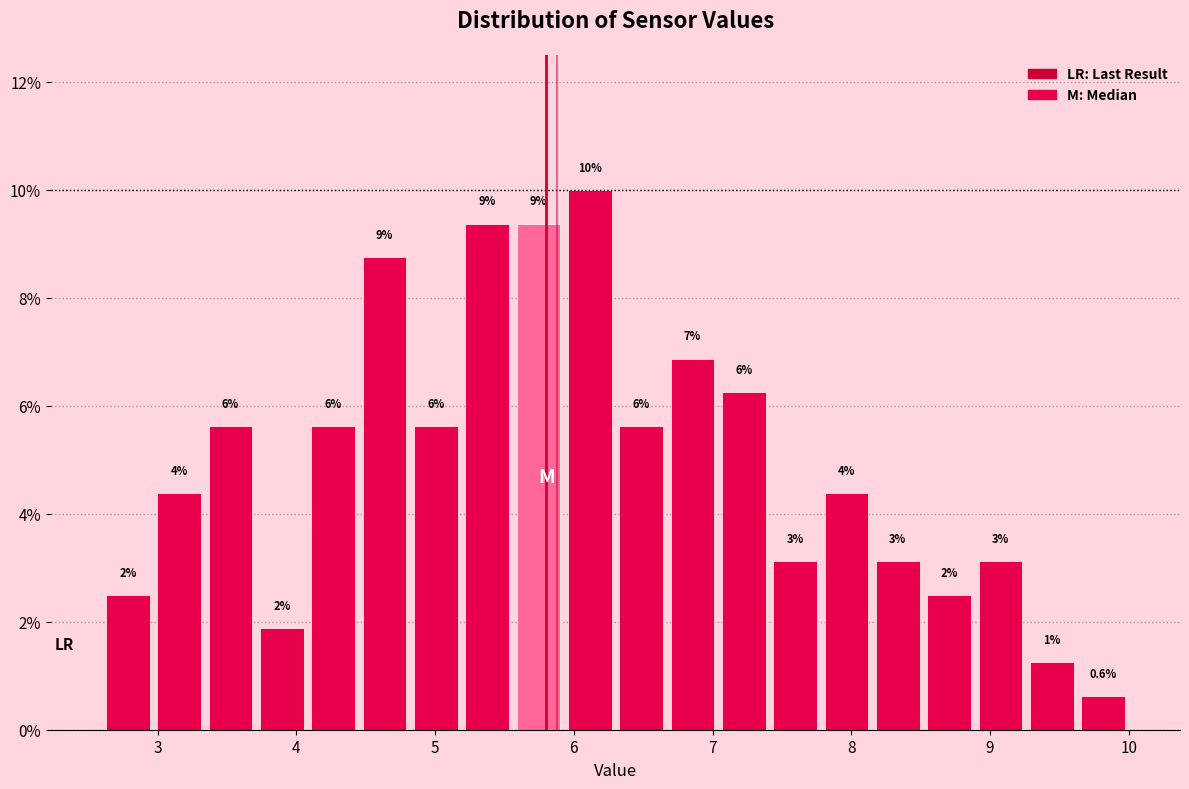

Read against the x-axis, roughly where is the centre of the tallest bar?

6.1